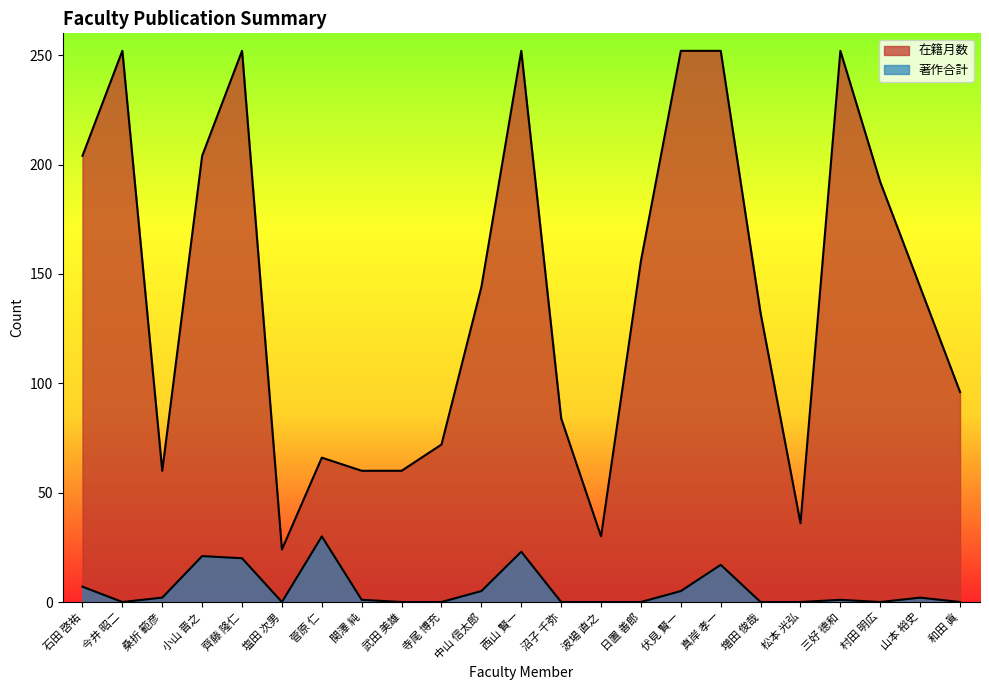

Is it true that 在籍月数 equals 252 at 今井 昭二?

True